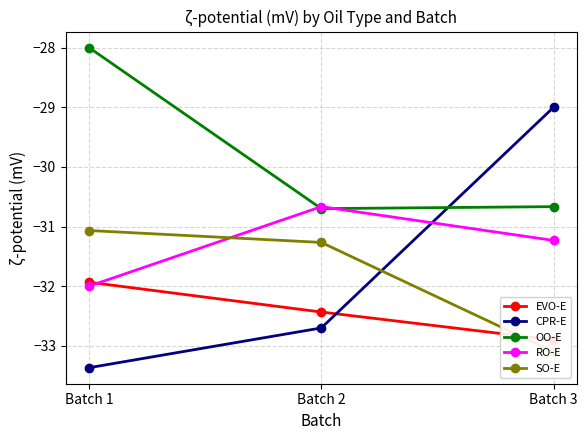

Is this an area chart (filled region under the line)?

No